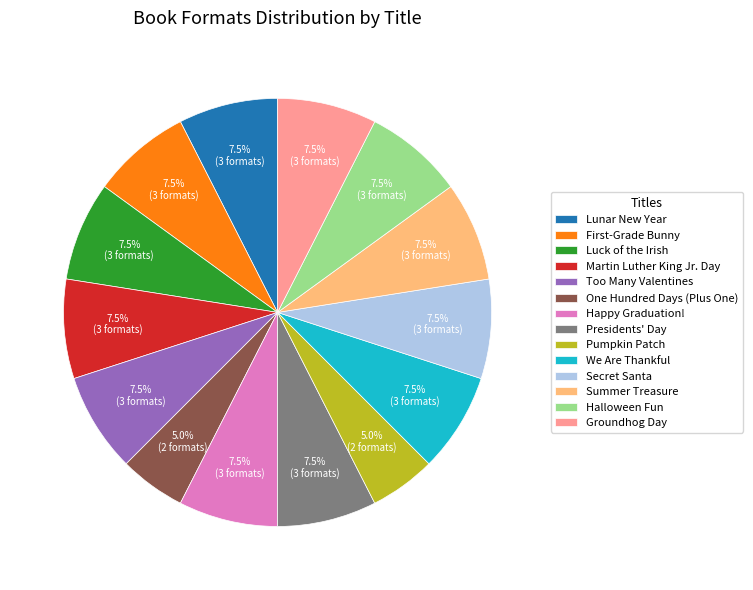

Between Summer Treasure and One Hundred Days (Plus One), which is larger?

Summer Treasure